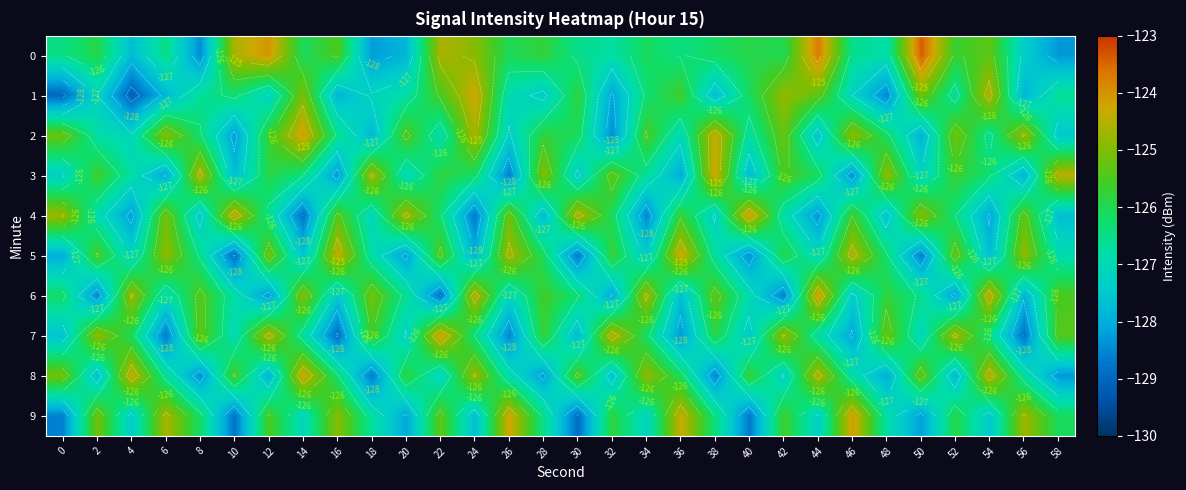

What is the average value of the 0 series?

-126.1